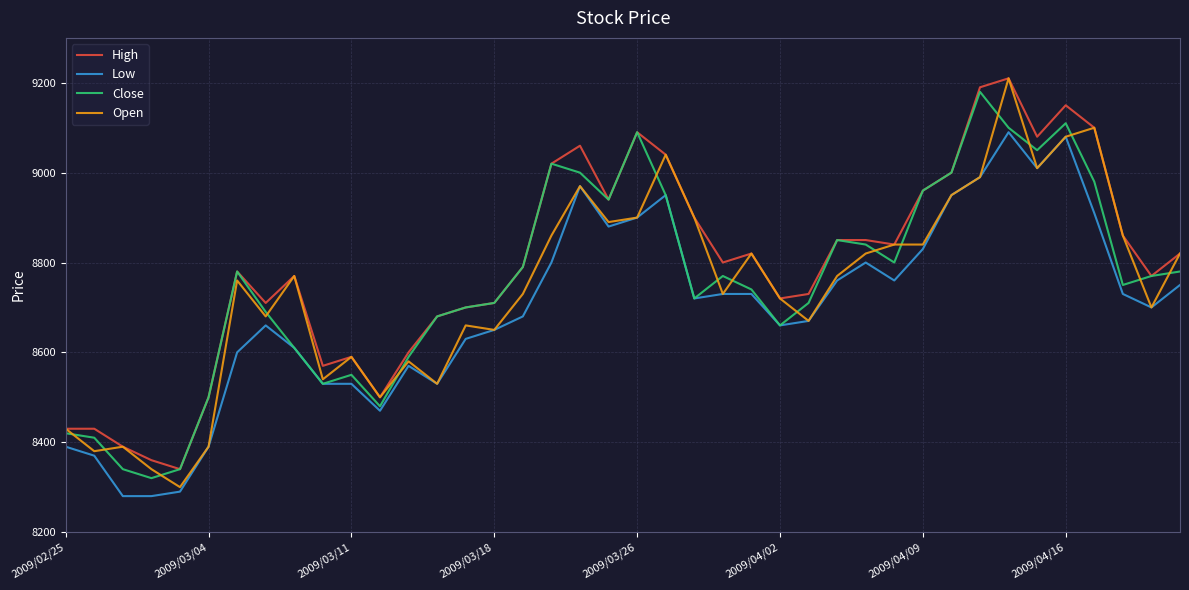

True or false: High and Low intersect in this chart.

False